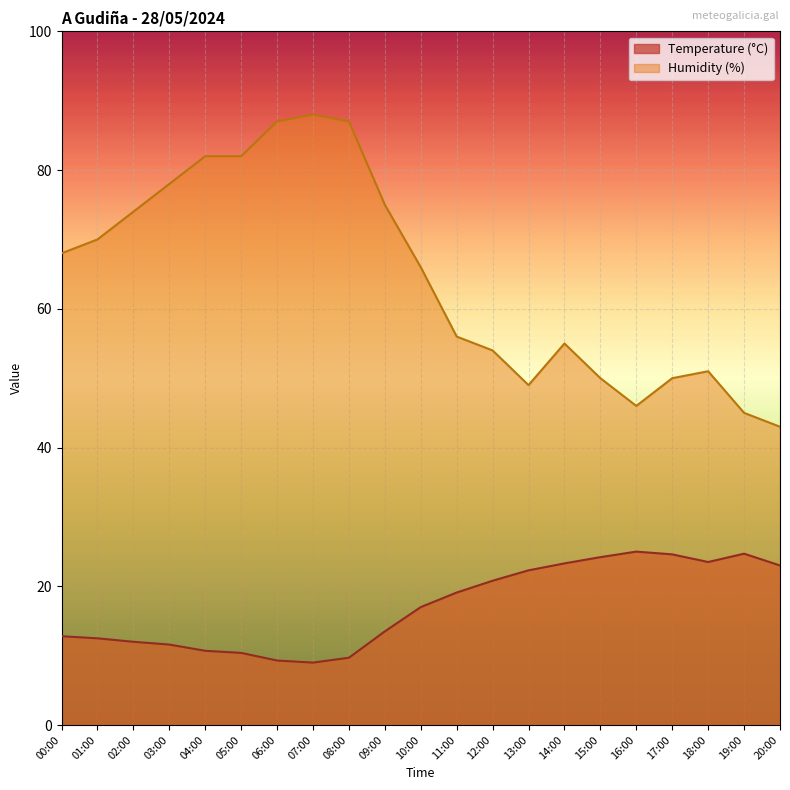

What is the label of the 9th point from the right?

12:00